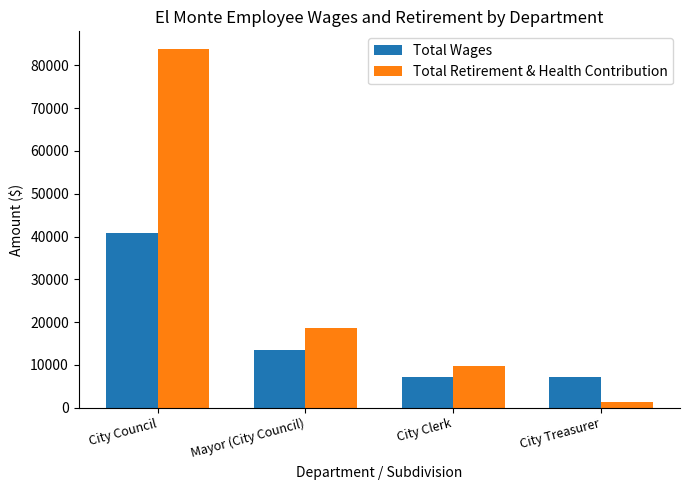

Count the Total Wages values in the range 7224 to 40752.

4